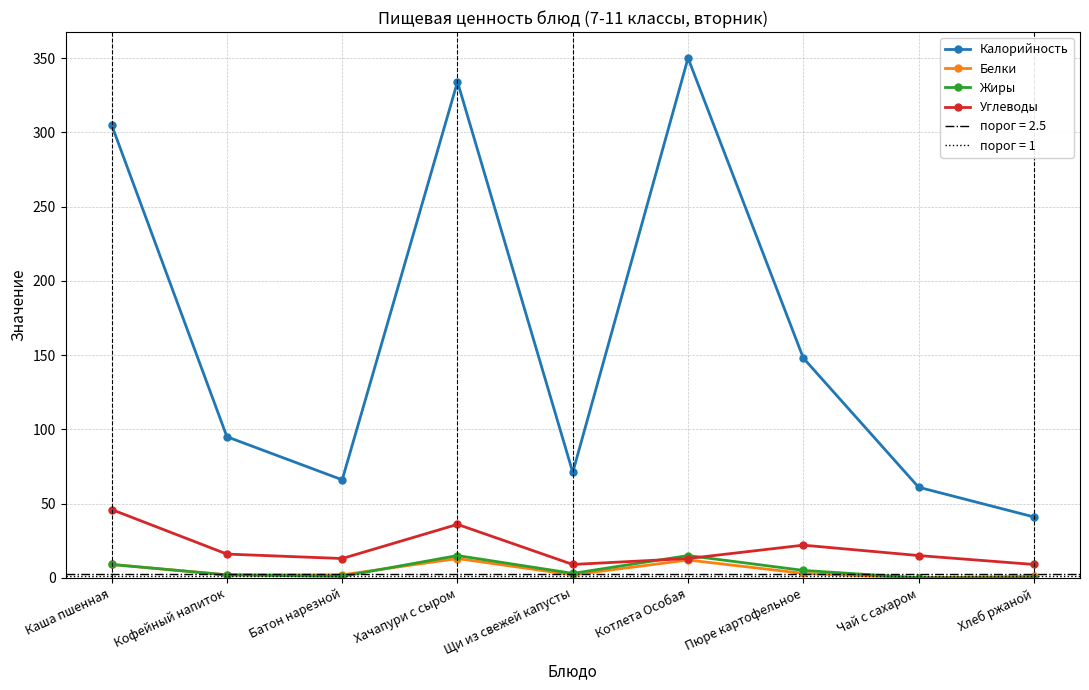

Is it true that Жиры equals 0 at Хлеб ржаной?

True